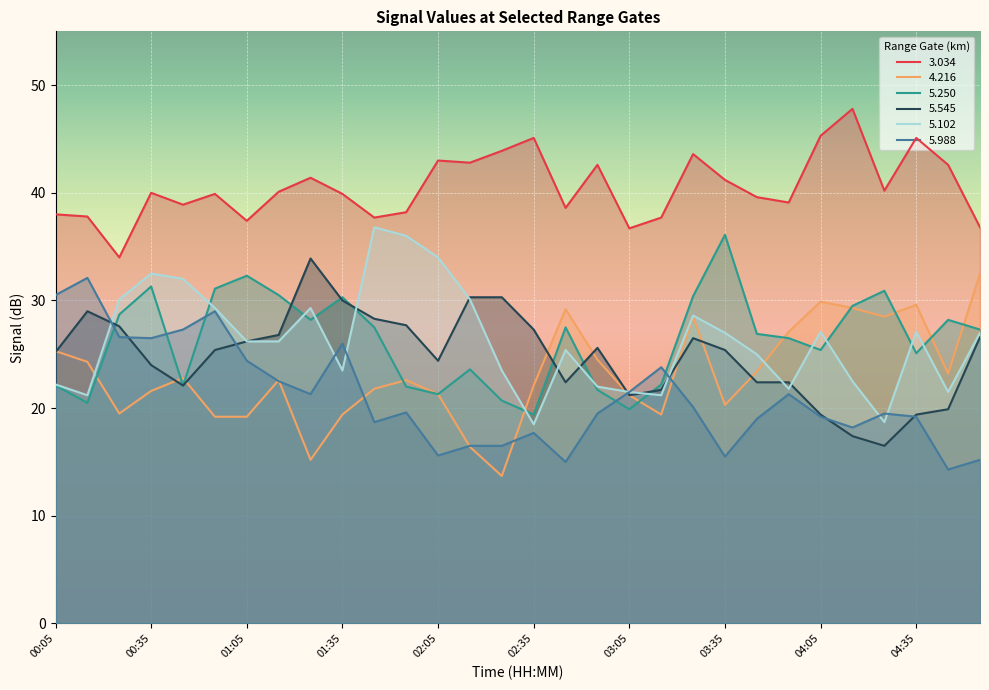

Where is 5.102 nearest to the value 27?

03:35